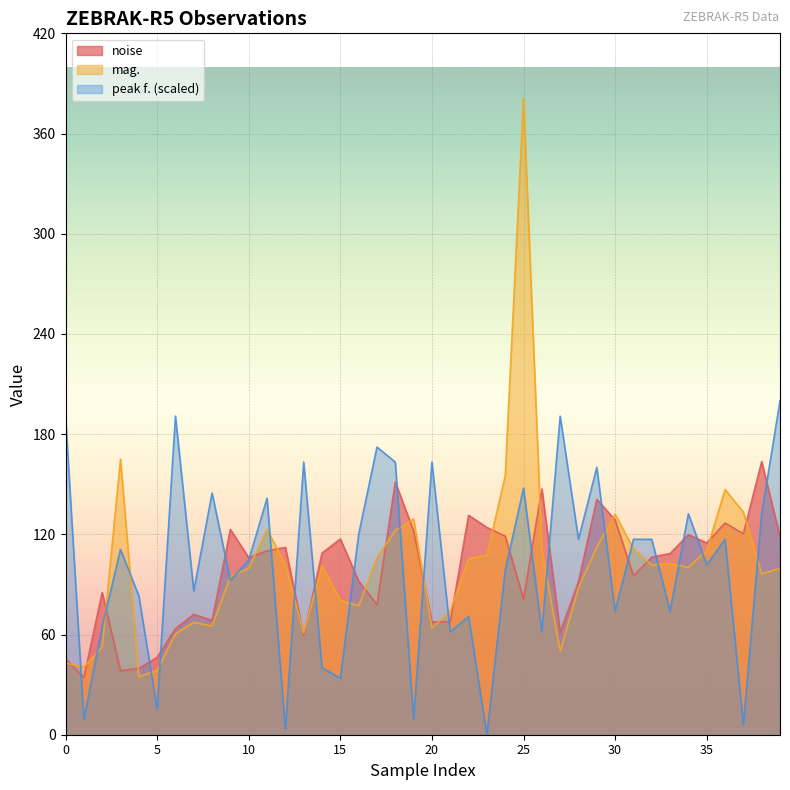

Between 14 and 9, which is larger?

9